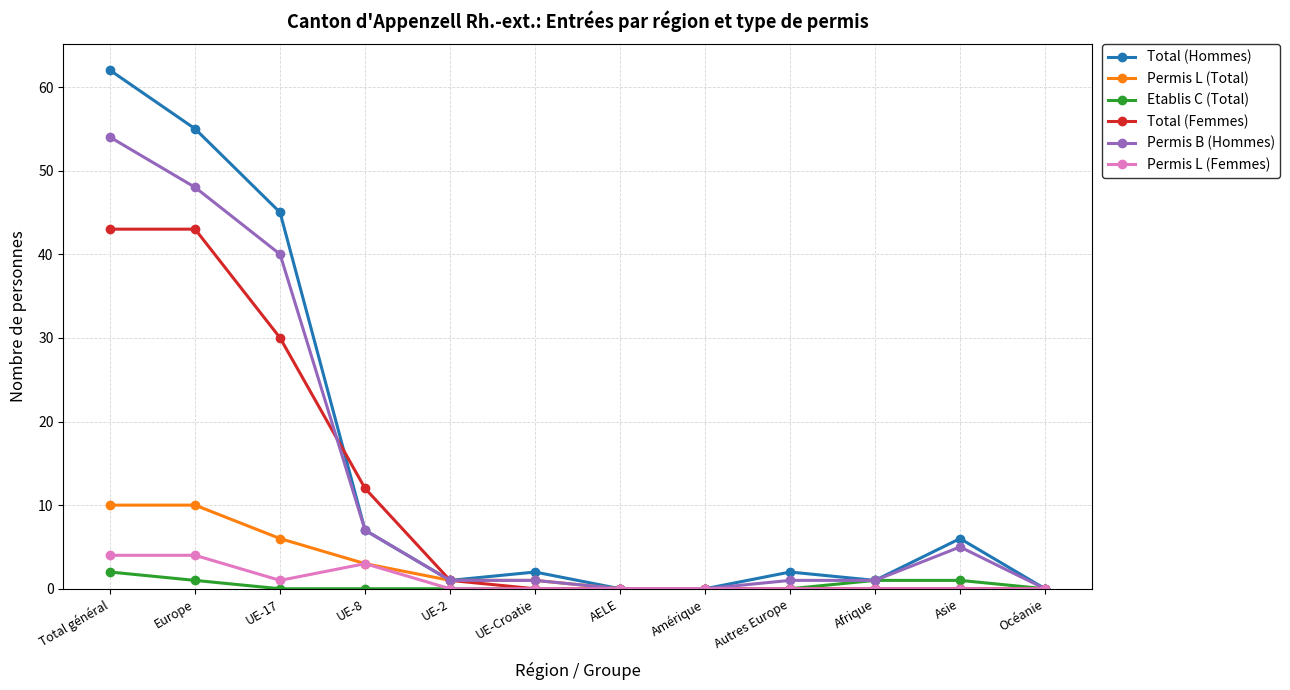

True or false: Total (Hommes) has a value of 62 at Total général.

True